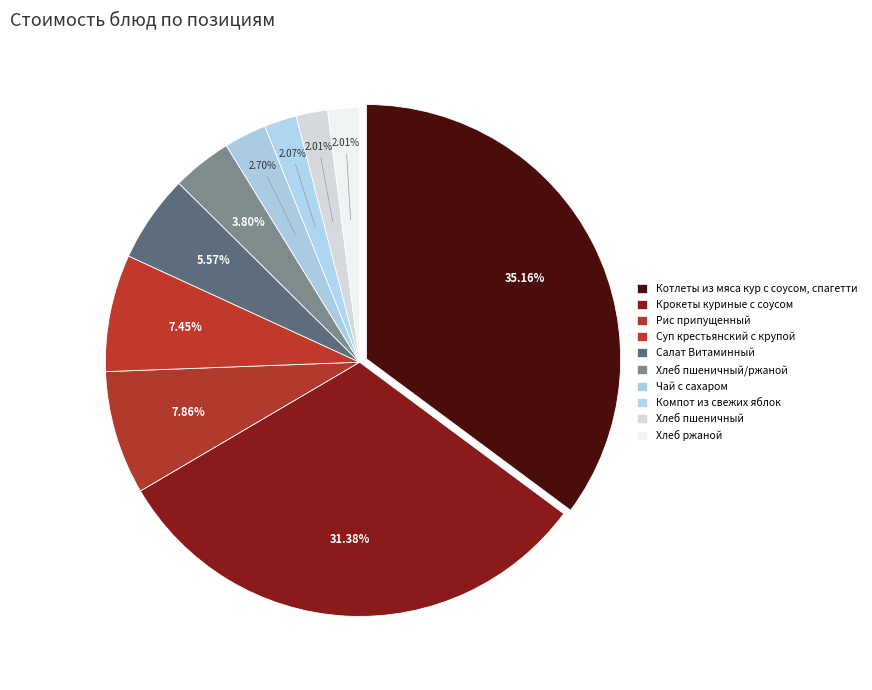

How many segments does this pie chart have?

10